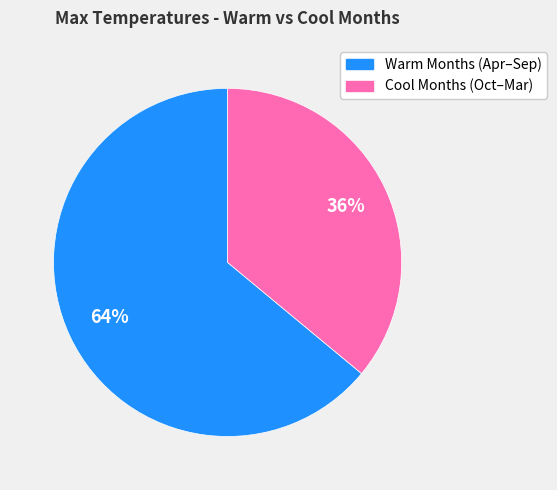

To the nearest percent, what is the average slice percentage?

50%